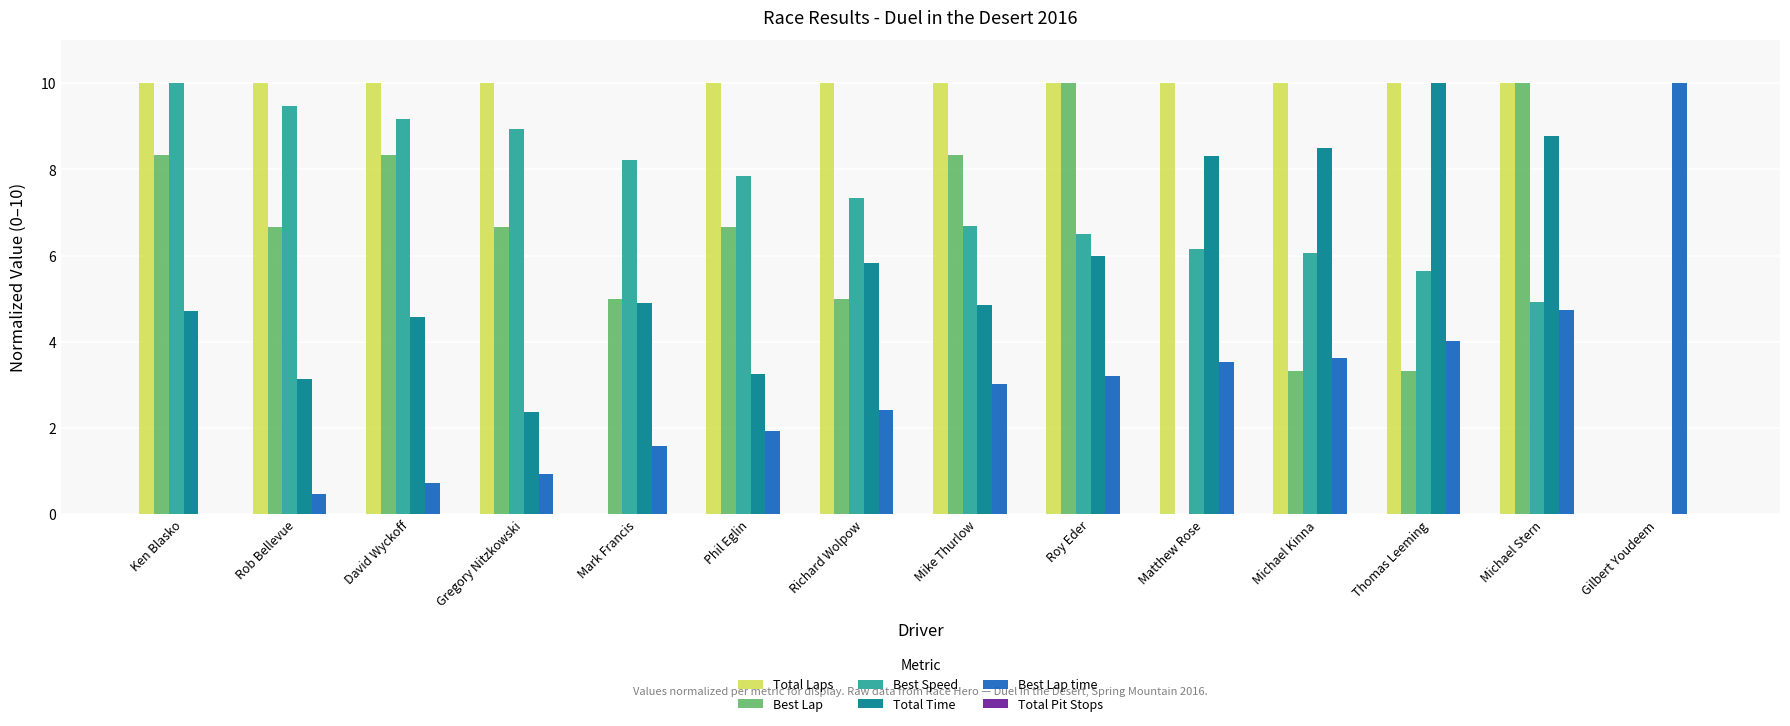

What is the sum of the Total Laps values at Michael Kinna and David Wyckoff?

20.0